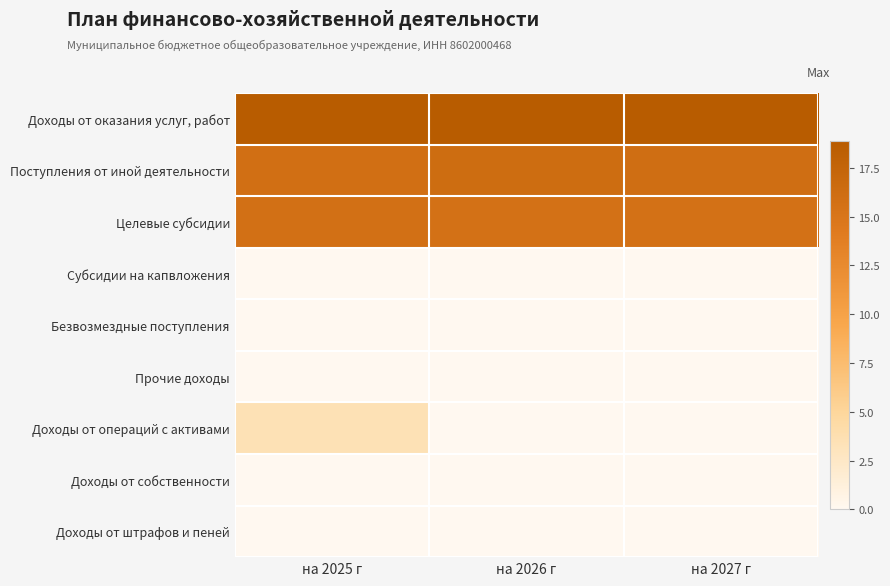

Reading left to right, transcribe all the data shown in this chart.

Доходы от оказания услуг, работ: на 2025 г=18.9	на 2026 г=18.9	на 2027 г=18.9
Поступления от иной деятельности: на 2025 г=15.8	на 2026 г=16.3	на 2027 г=16.0
Целевые субсидии: на 2025 г=15.7	на 2026 г=15.6	на 2027 г=15.6
Субсидии на капвложения: на 2025 г=0.0	на 2026 г=0.0	на 2027 г=0.0
Безвозмездные поступления: на 2025 г=0.0	на 2026 г=0.0	на 2027 г=0.0
Прочие доходы: на 2025 г=0.0	на 2026 г=0.0	на 2027 г=0.0
Доходы от операций с активами: на 2025 г=3.5	на 2026 г=0.0	на 2027 г=0.0
Доходы от собственности: на 2025 г=0.0	на 2026 г=0.0	на 2027 г=0.0
Доходы от штрафов и пеней: на 2025 г=0.0	на 2026 г=0.0	на 2027 г=0.0